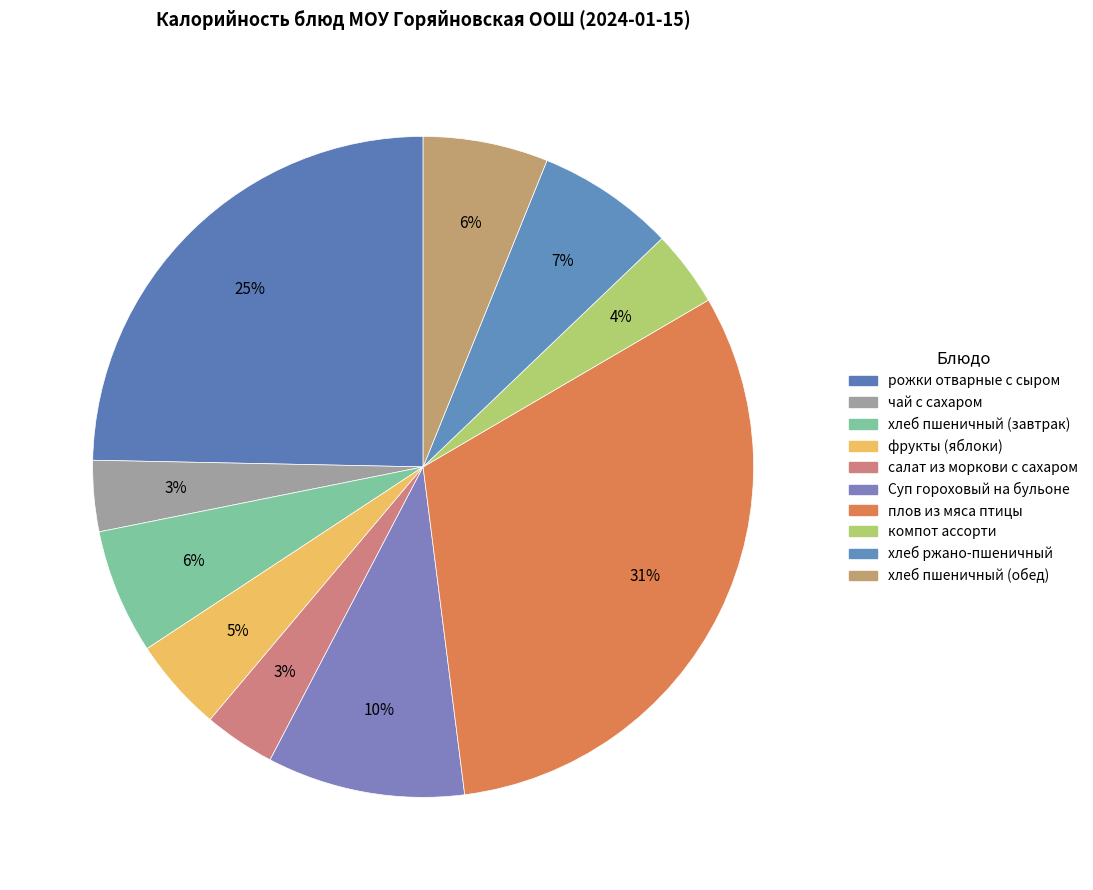

To the nearest percent, what portion does рожки отварные с сыром represent?

25%